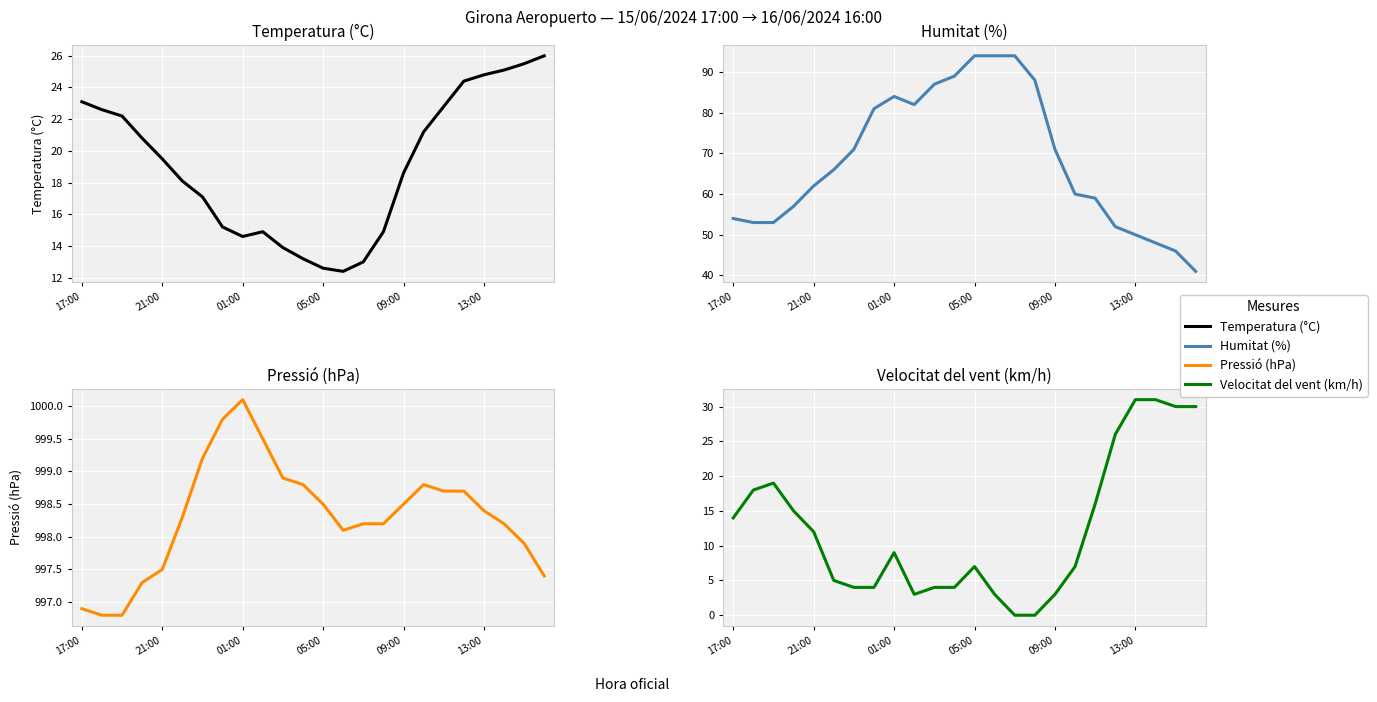

What is the total value across all series at 01:00?

1107.7